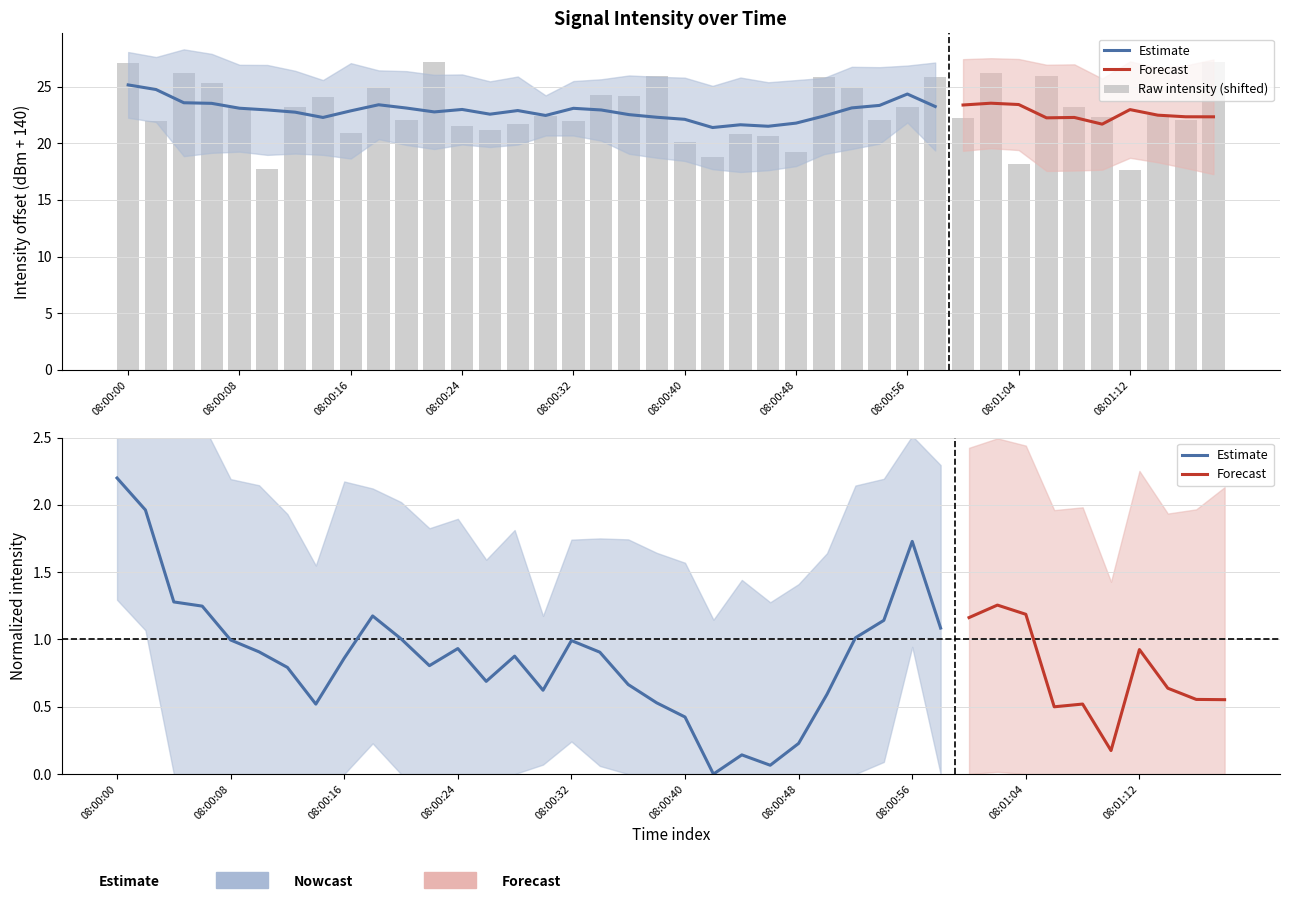

What is the change in value from 08:00:08 to 30?

+0.2